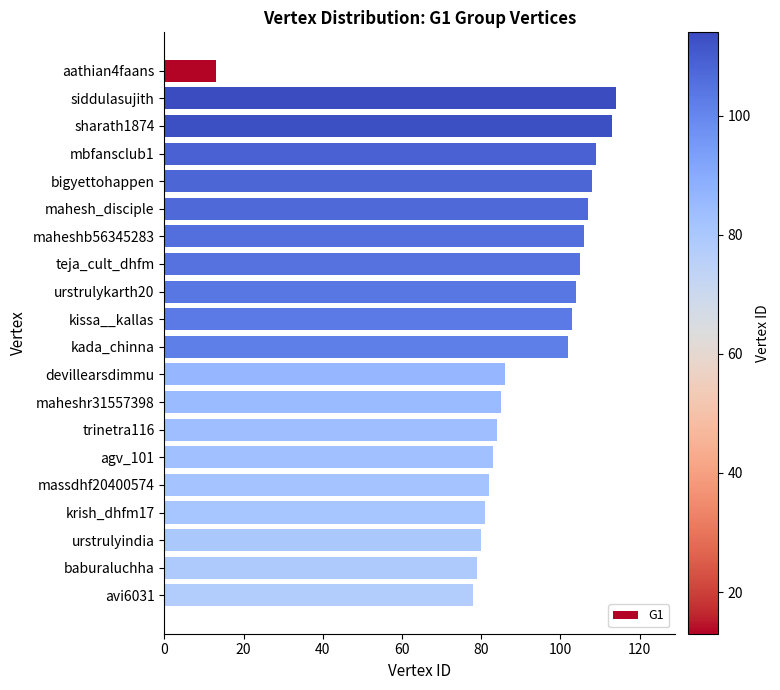

What is the difference between the maximum and second lowest values?

36